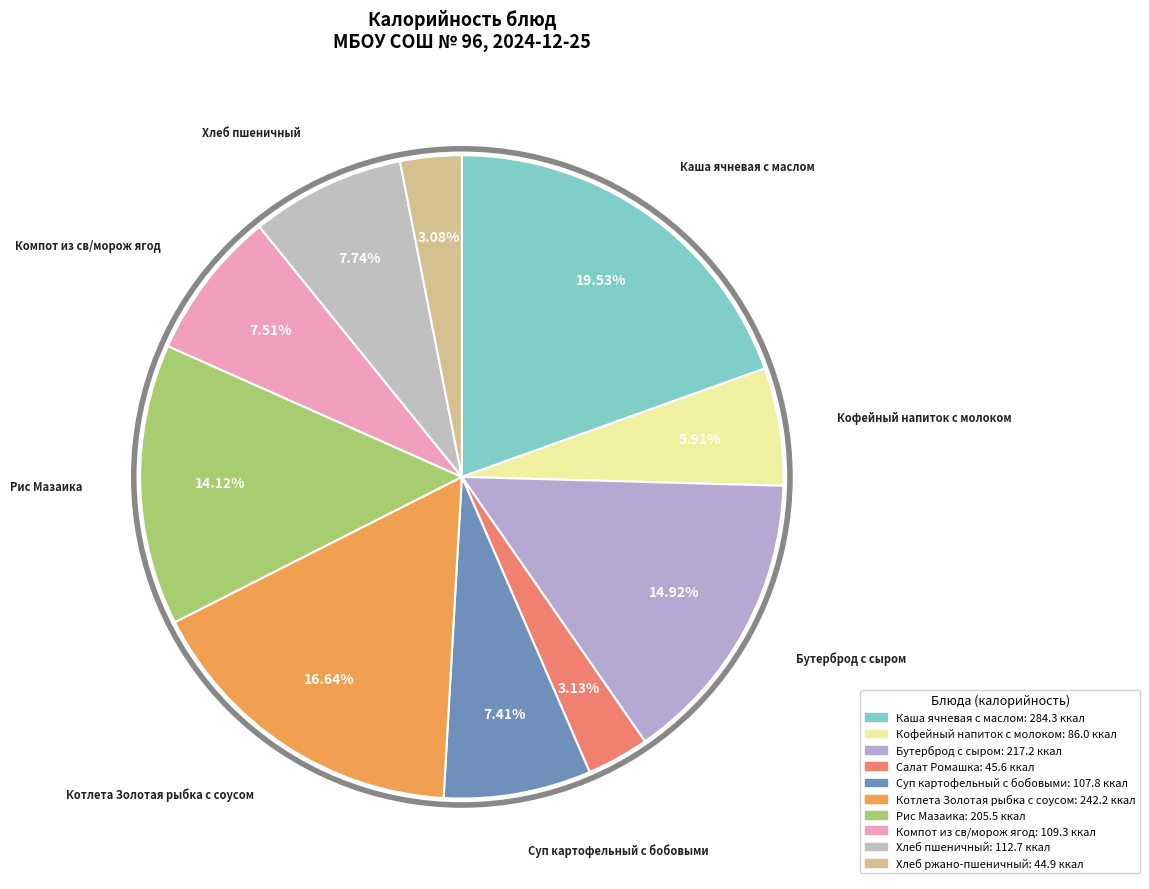

Is it true that Котлета Золотая рыбка с соусом is 10% of the pie?

False